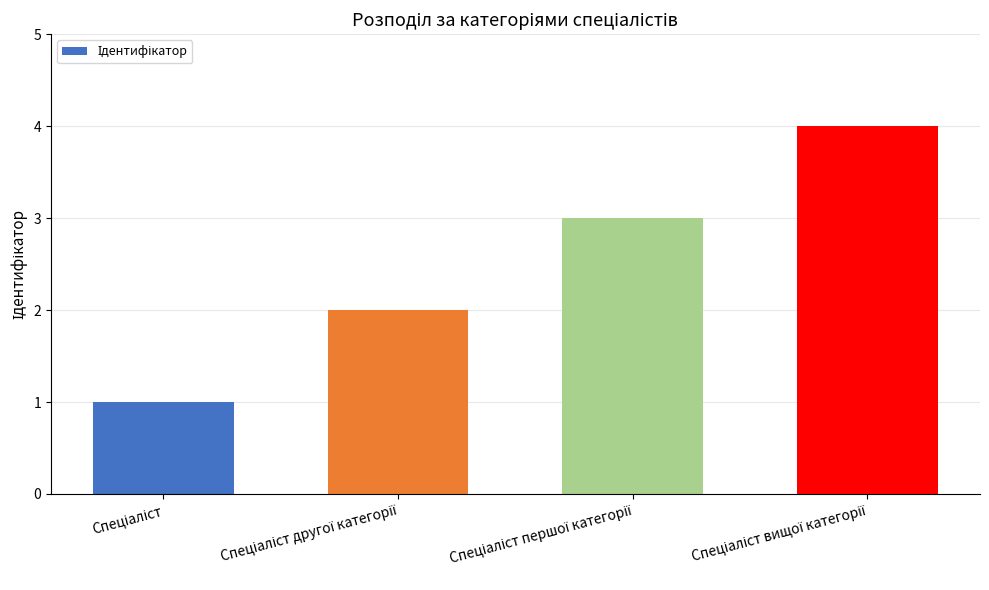

What is the sum of all values?

10